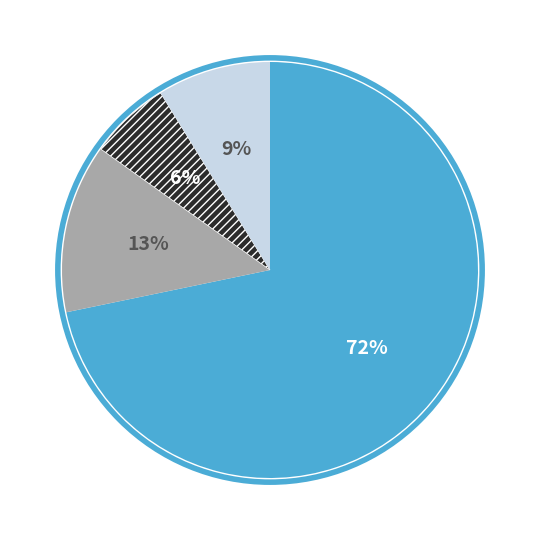

Is there any slice that represents more than half of the pie?

Yes